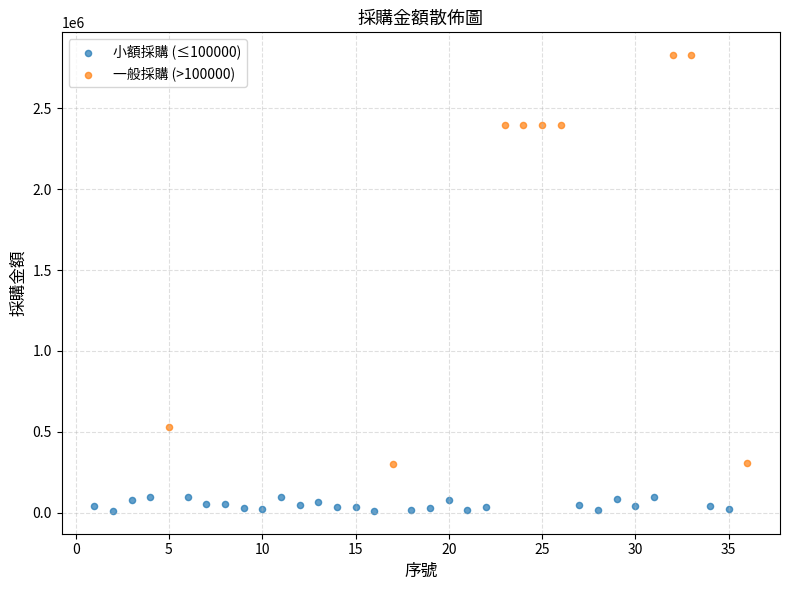

Which series reaches the minimum Y coordinate?

小額採購 (≤100000)